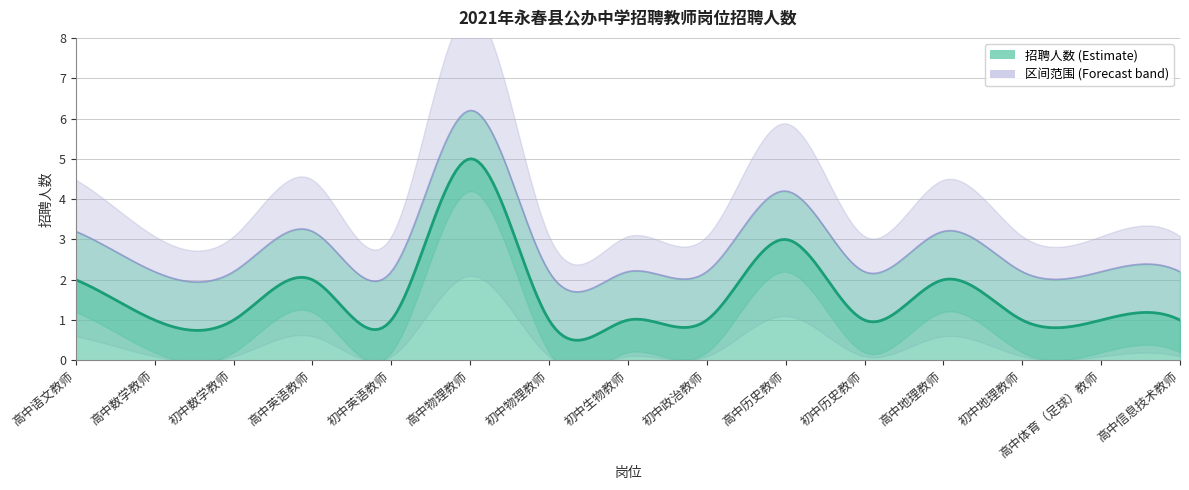

What is the difference between the maximum and minimum values?

4